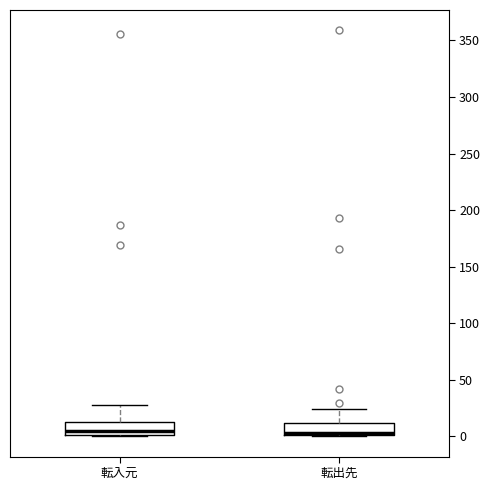

Where does the median line of the box for 転出先 sit on the y-axis? The values are not printed on the chart, so give them approximately, as read against the axis.

5